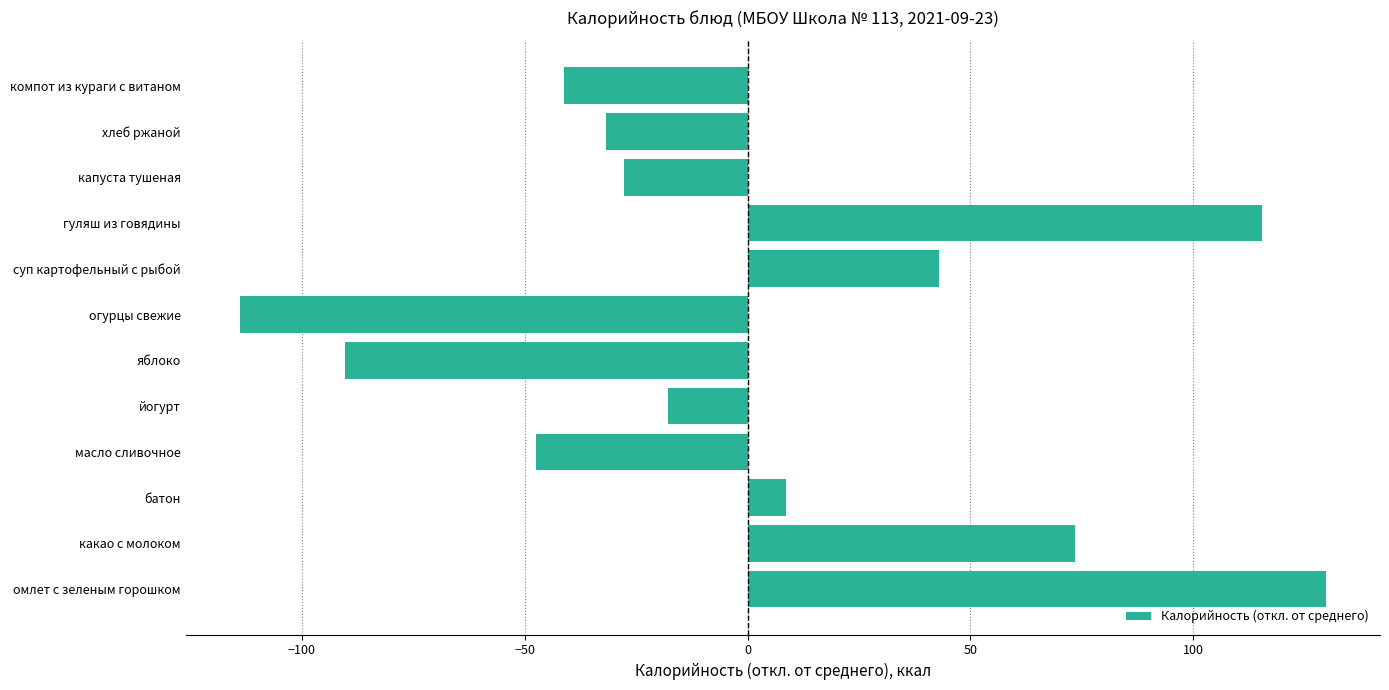

Are the bars grouped side by side (vs. stacked)?

No